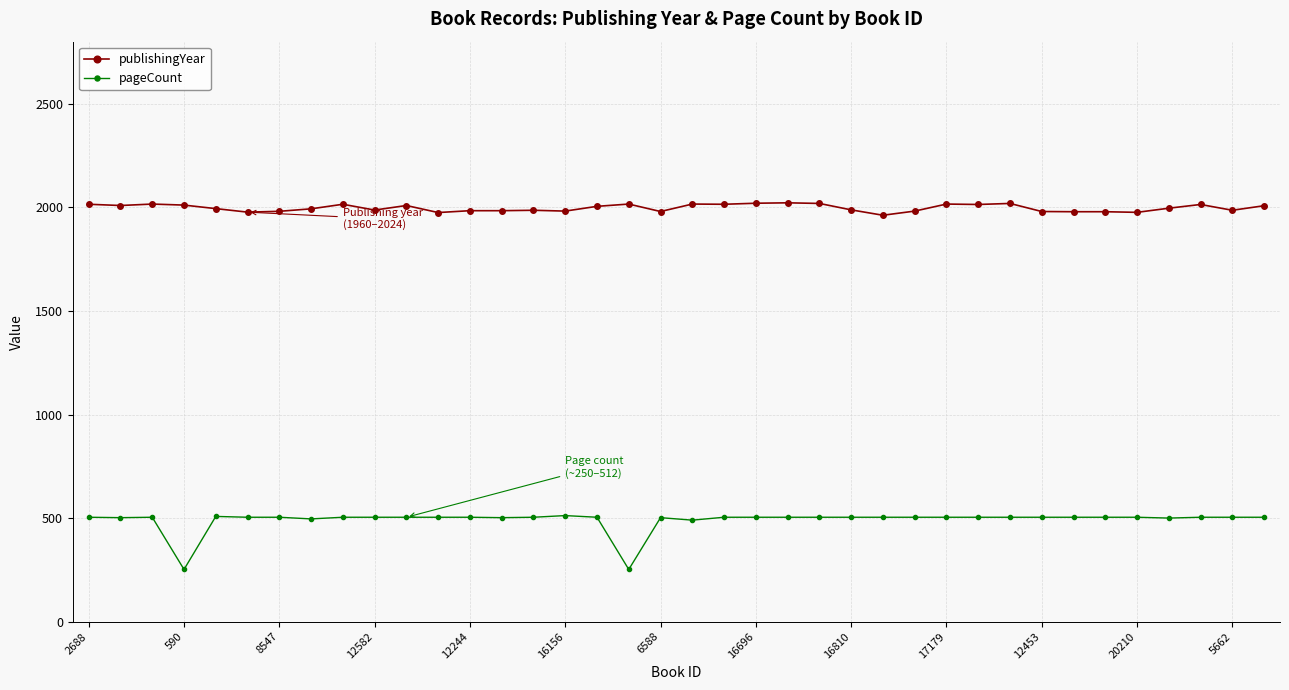

Which series has the largest range (max minus min)?

pageCount